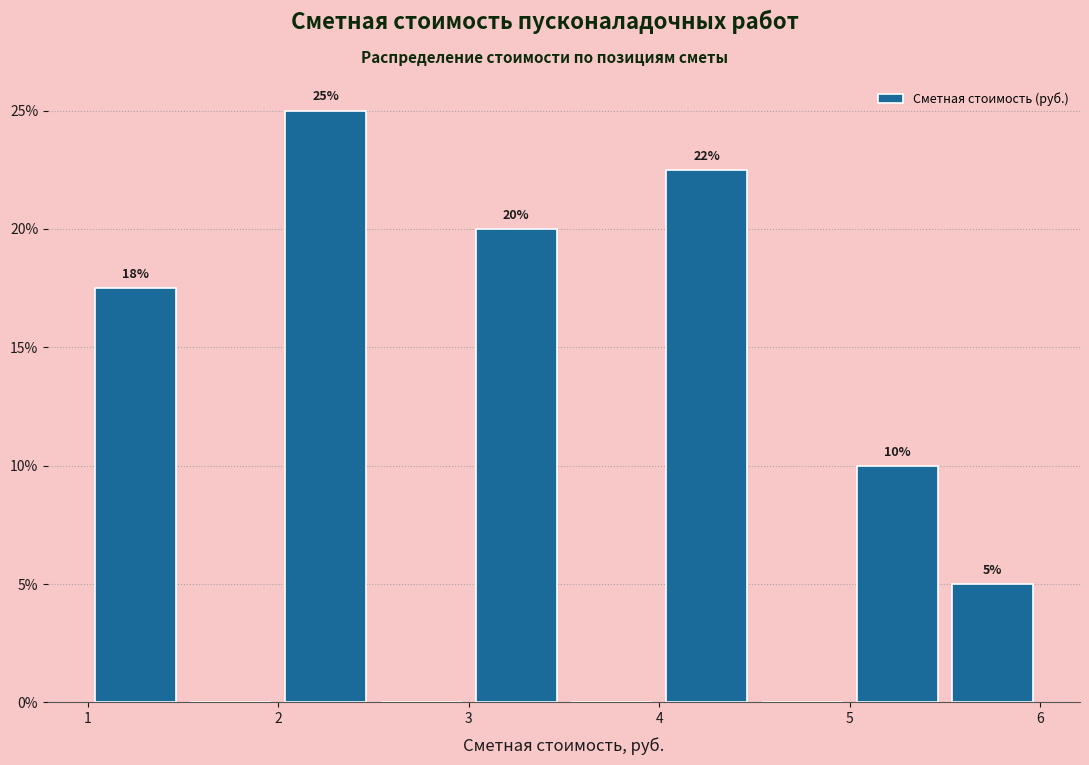

Over which range of the x-axis is the bar tallest?

2.0 to 2.5